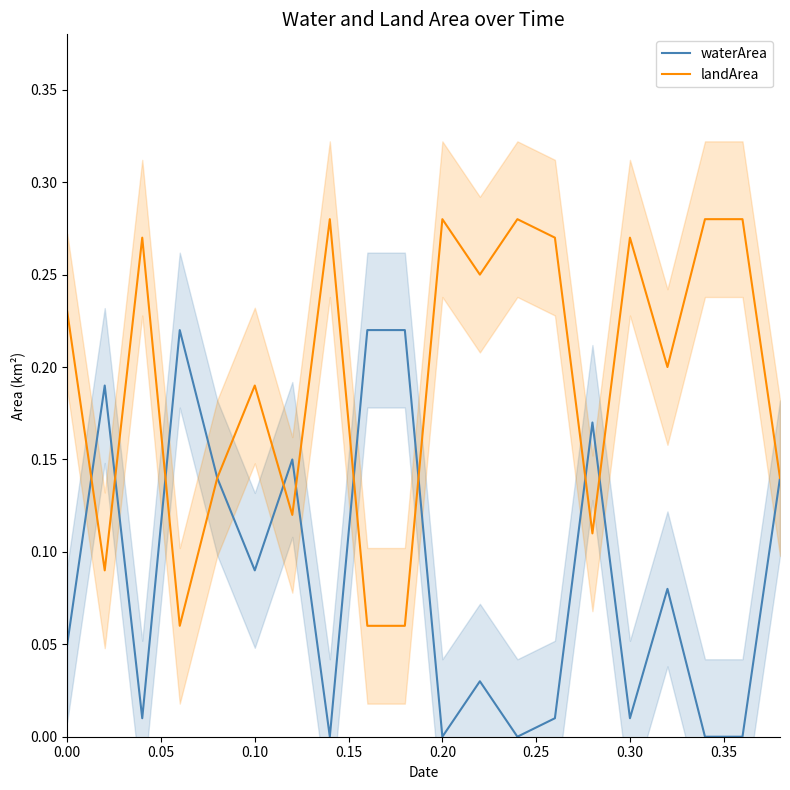

Is it true that landArea equals 0.1 at 0.30?

False